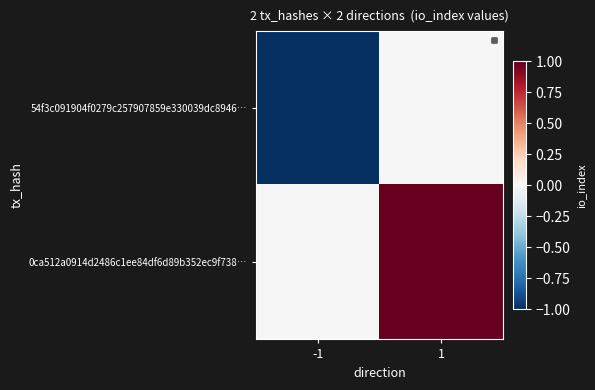

At 1, list the series in order from largest to smallest.

0ca512a0914d2486c1ee84df6d89b352ec9f738…, 54f3c091904f0279c257907859e330039dc8946…